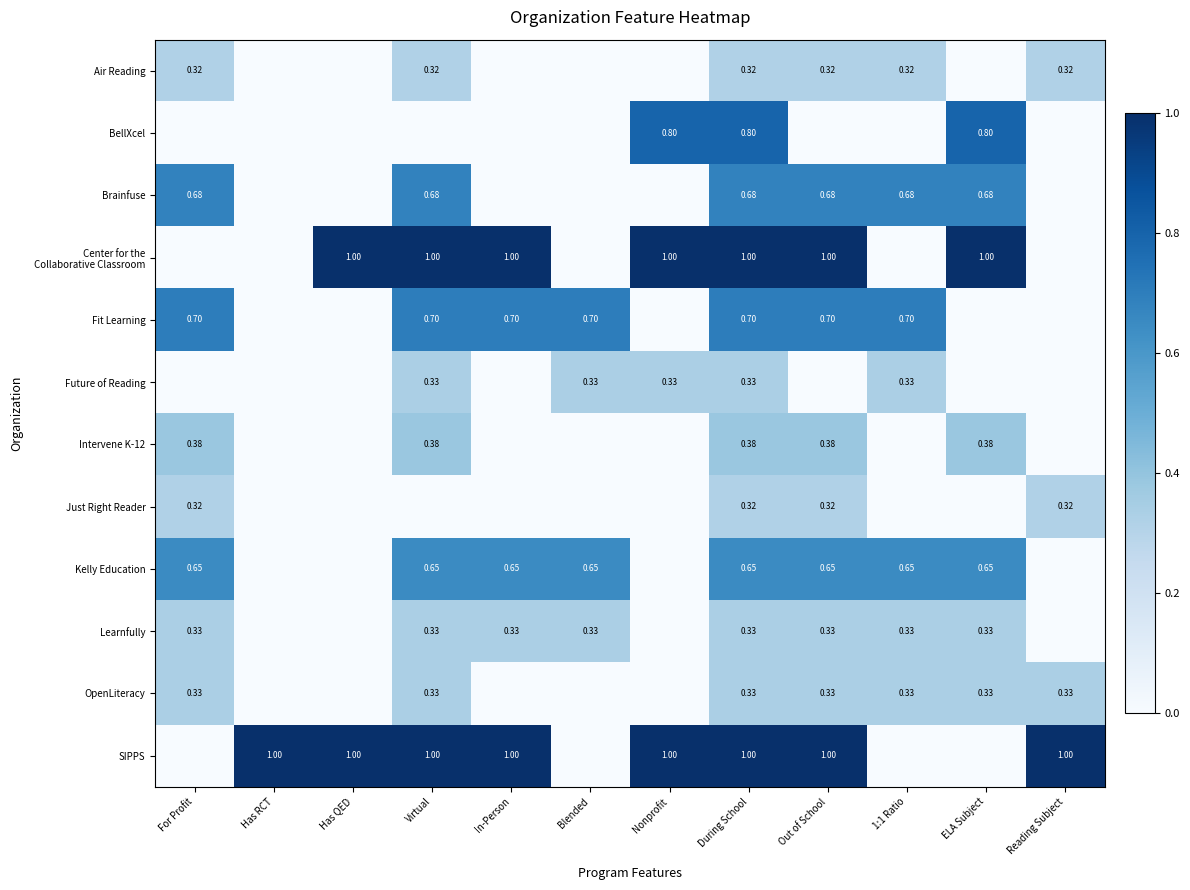

At which label is Fit Learning closest to 0?

Has RCT